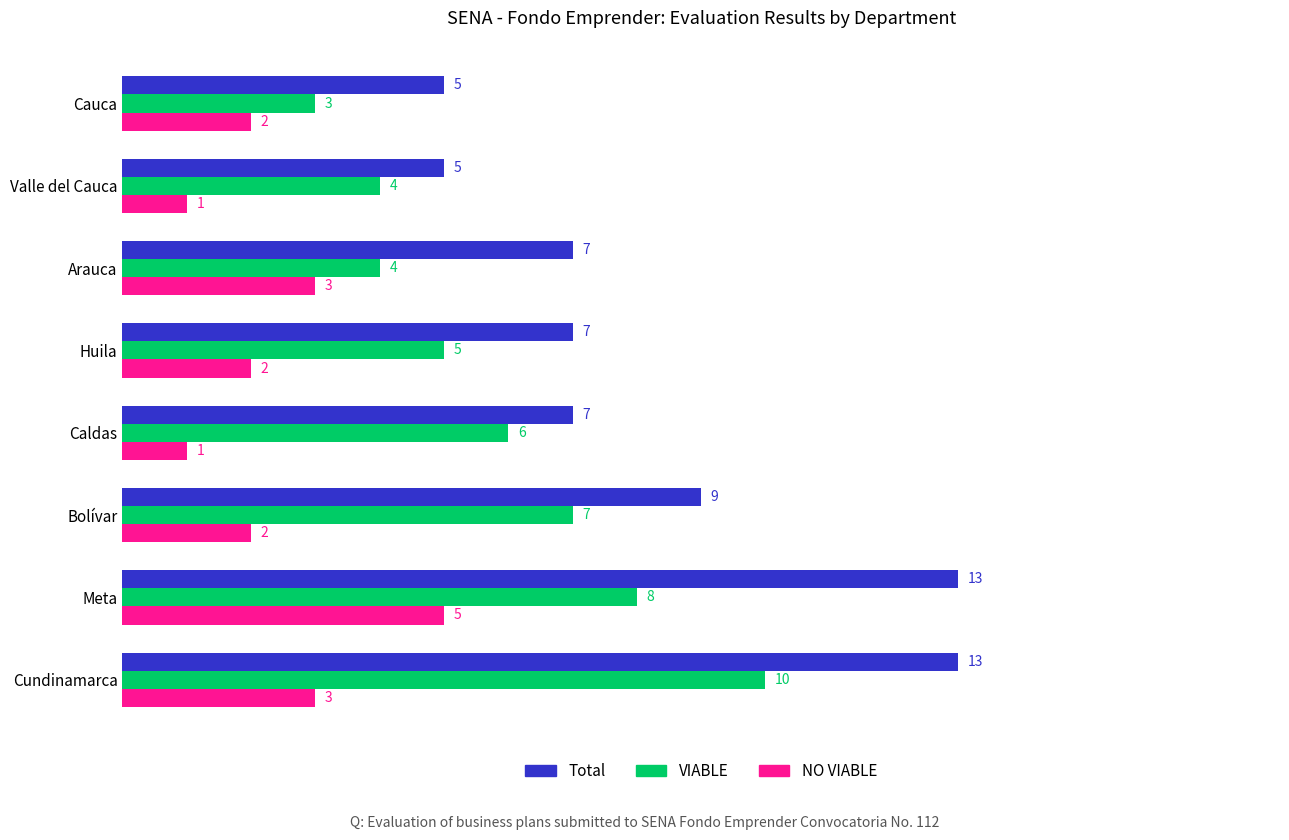

What is the highest value of the NO VIABLE series?

5